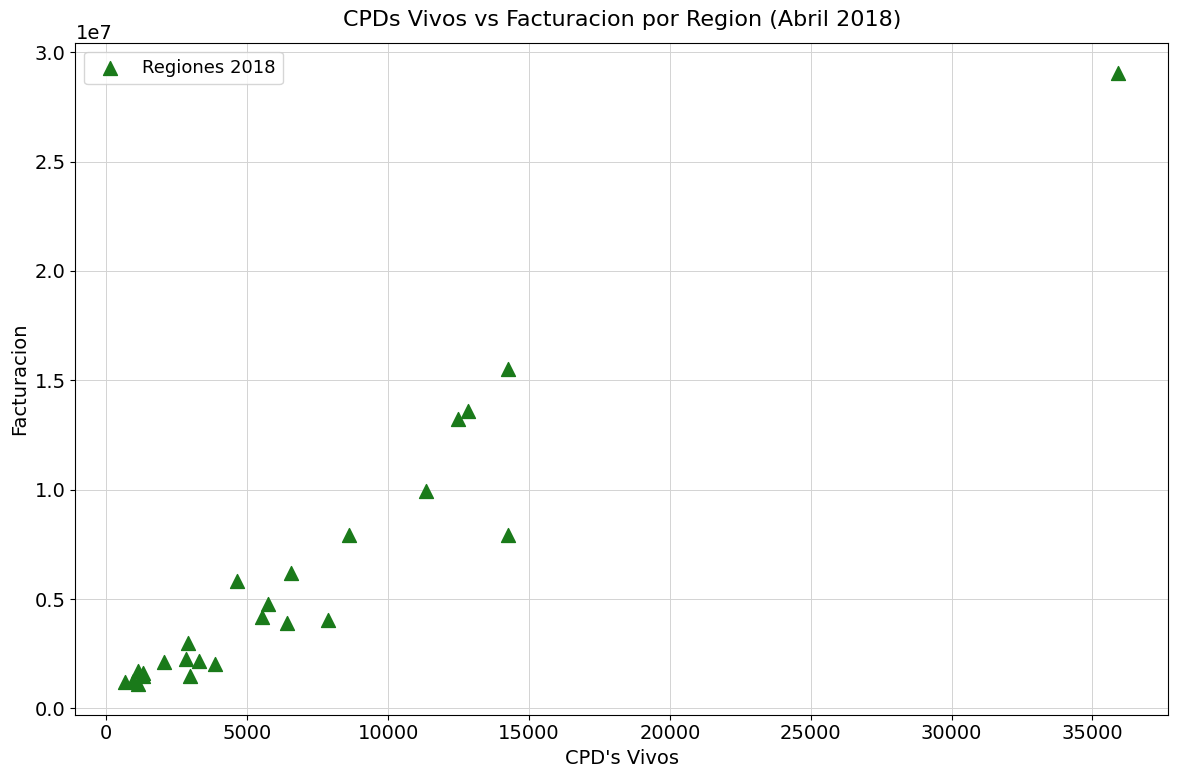

What Y value in the scatter plot is closest to 15074516?

15534847.7